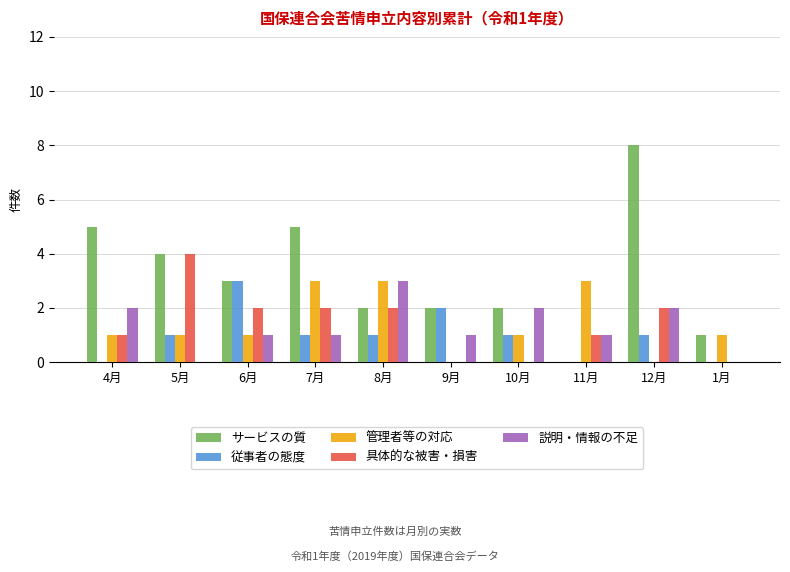

What is the sum of all サービスの質 values?

32